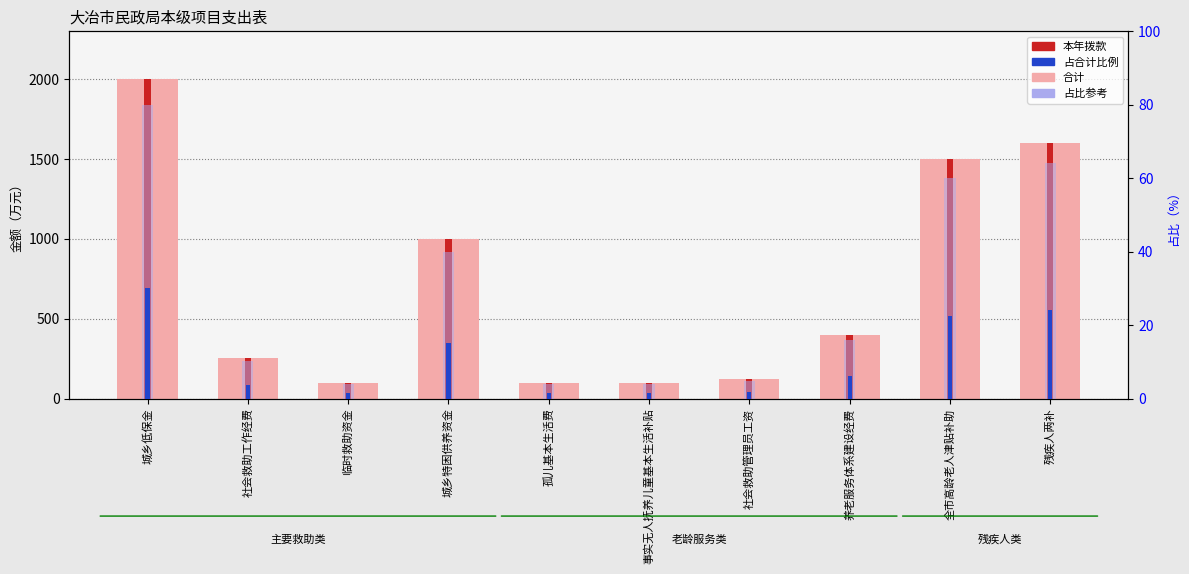

Rank the categories by 占比参考 value from highest to lowest.

城乡低保金, 残疾人两补, 全市高龄老人津贴补助, 城乡特困供养资金, 养老服务体系建设经费, 社会救助工作经费, 社会救助管理员工资, 临时救助资金, 孤儿基本生活费, 事实无人抚养儿童基本生活补贴